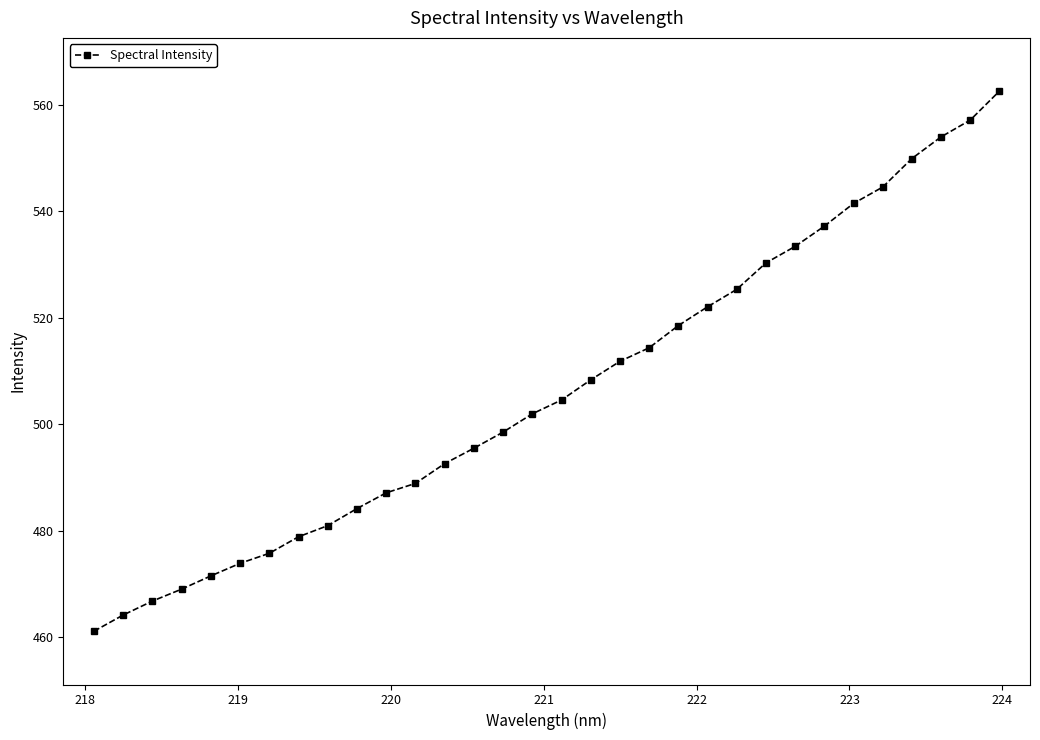

What is the value of the 16th point from the left?

501.9